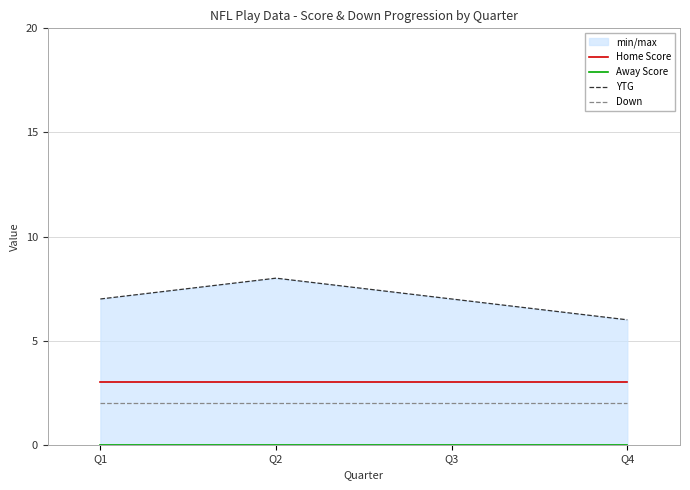

Reading left to right, extract all data points from this chart.

Home Score: Q1=3	Q2=3	Q3=3	Q4=3
Away Score: Q1=0	Q2=0	Q3=0	Q4=0
YTG: Q1=7	Q2=8	Q3=7	Q4=6
Down: Q1=2	Q2=2	Q3=2	Q4=2